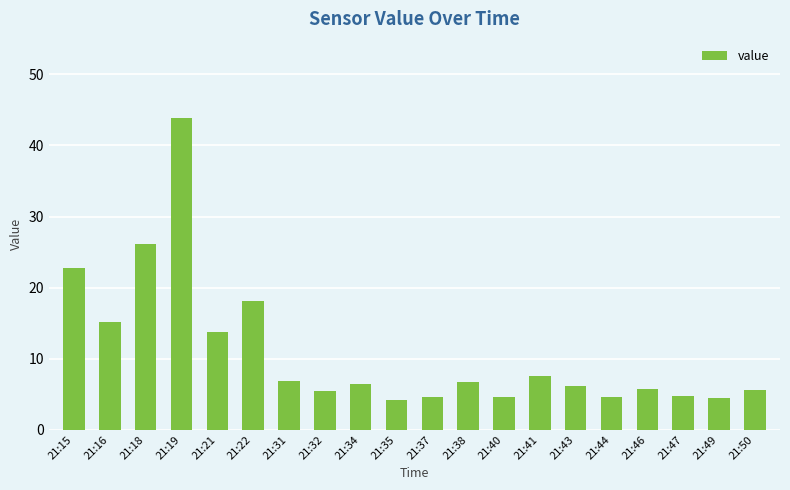

What is the maximum value shown in the chart?

43.8